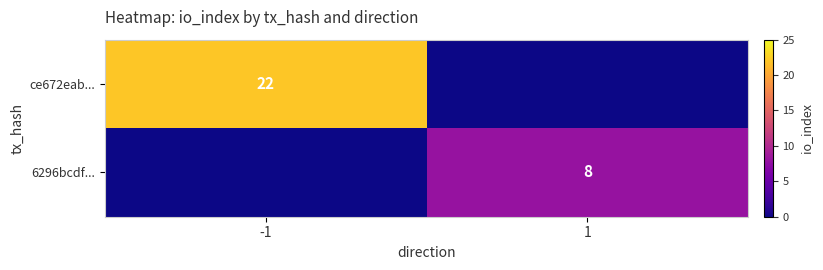

What is the average value of the 6296bcdf... series?

4